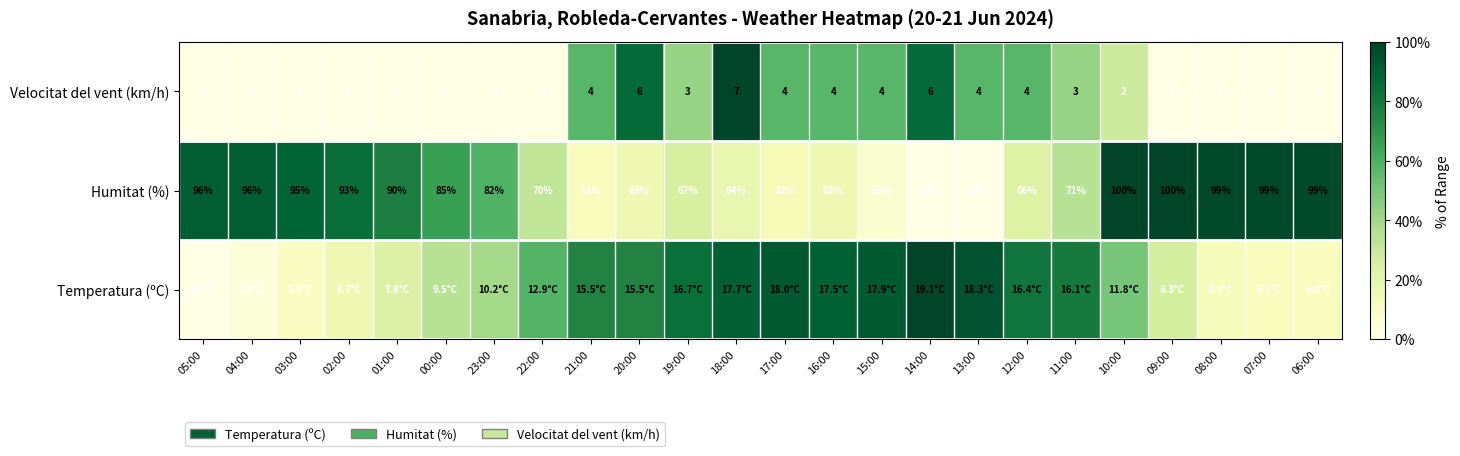

How many positive values does the Velocitat del vent (km/h) series have?

12